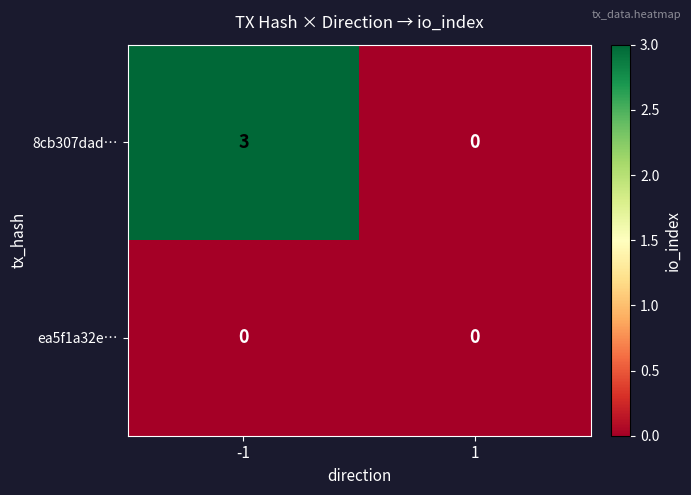

The ea5f1a32e… series shows 0 at -1. True or false?

True